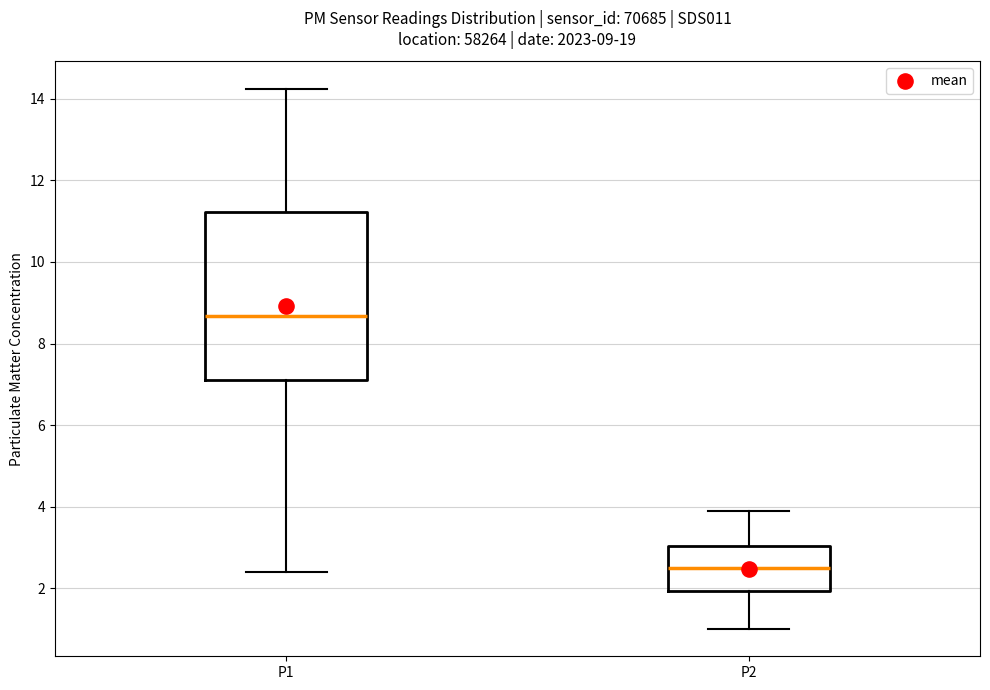

Which box has the lowest median line?

P2